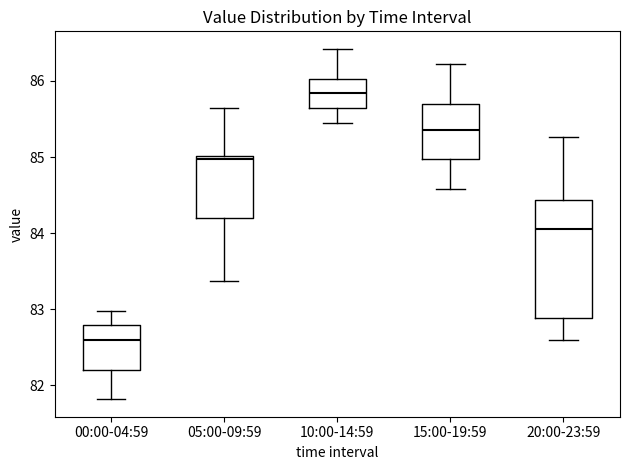

Comparing the boxes themselves (not the whiskers), which one is the tallest?

20:00-23:59